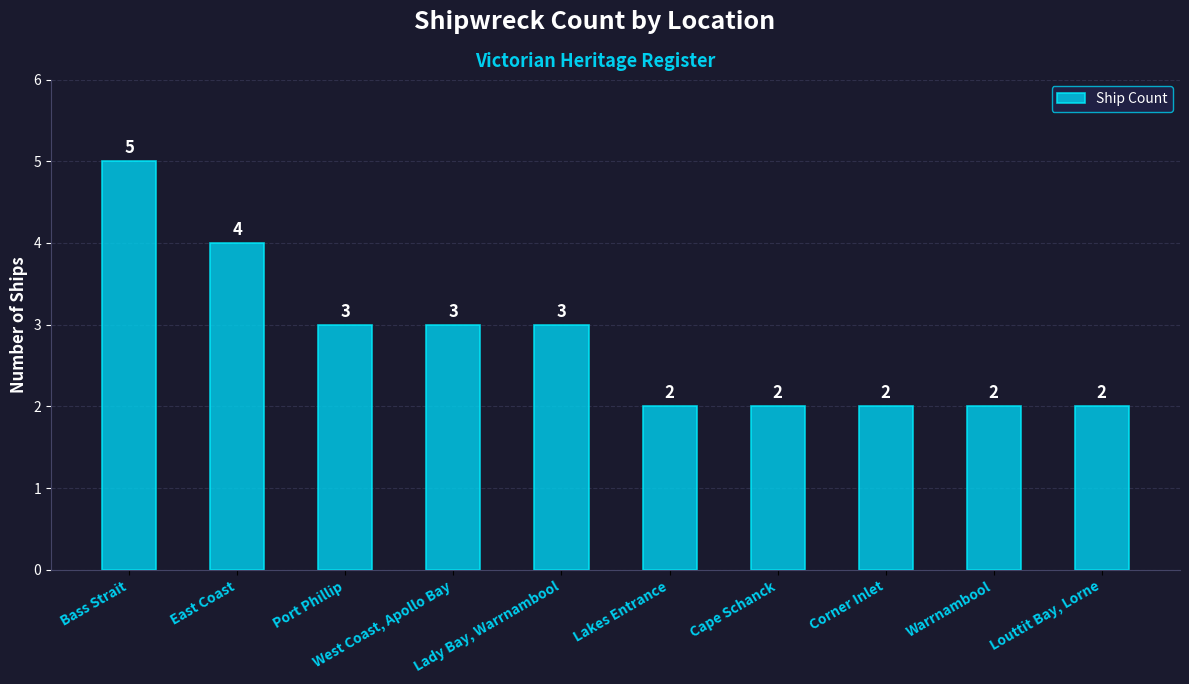

True or false: the data shows 4 at East Coast.

True